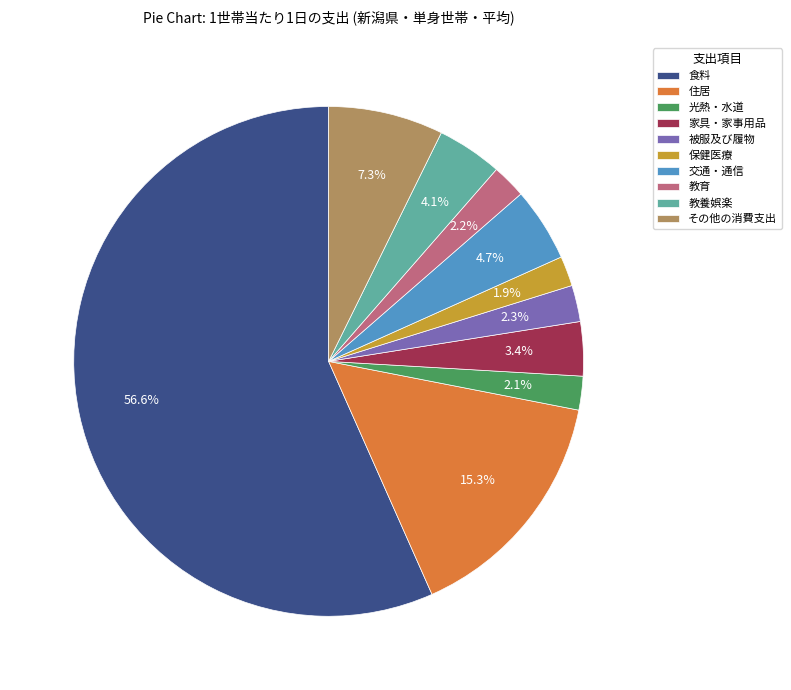

Which category accounts for the majority?

食料